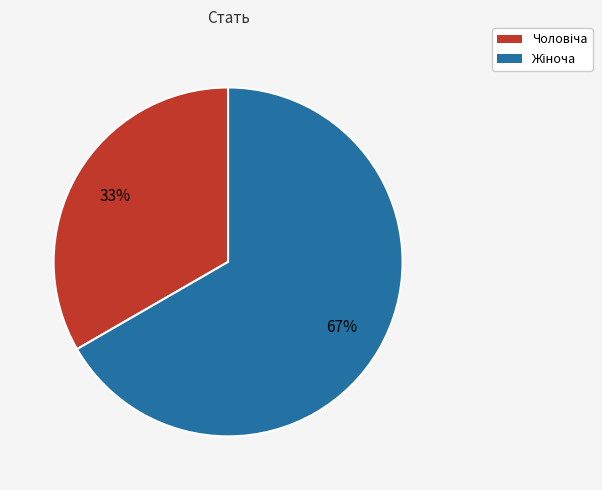

To the nearest percent, what is the average slice percentage?

50%